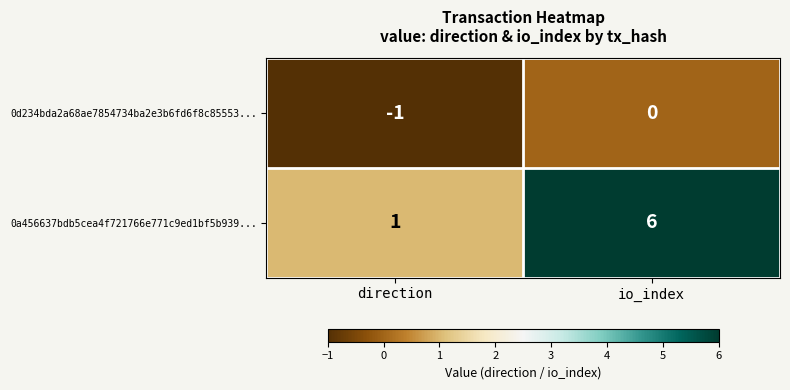

What is the difference between the highest and lowest values at io_index?

6